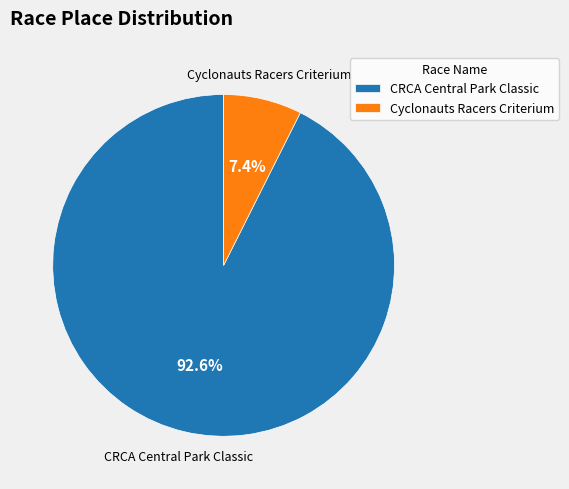

To the nearest percent, what is the average slice percentage?

50%